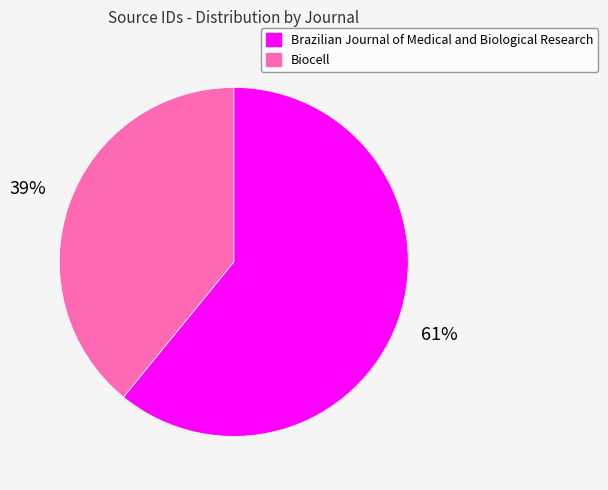

To the nearest percent, what percentage of the pie is Brazilian Journal of Medical and Biological Research?

61%